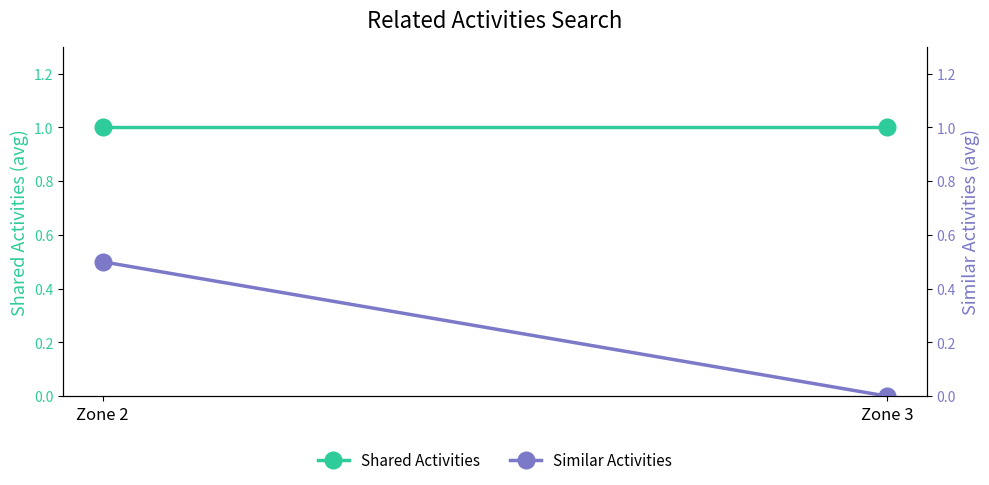

Is the value of Similar Activities at Zone 3 greater than the value of Shared Activities at Zone 2?

No